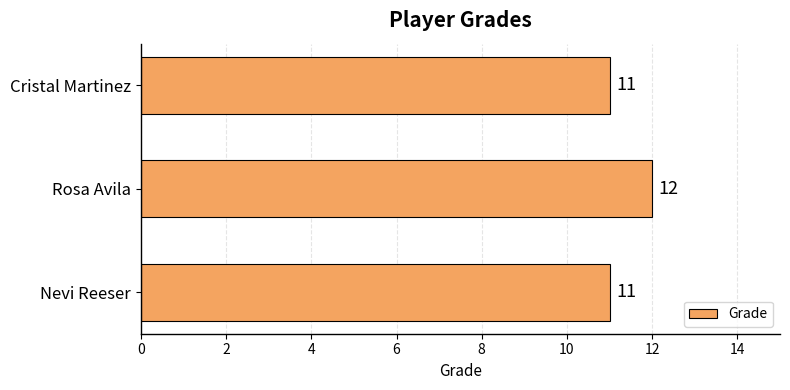

The value at Nevi Reeser is 11. True or false?

True